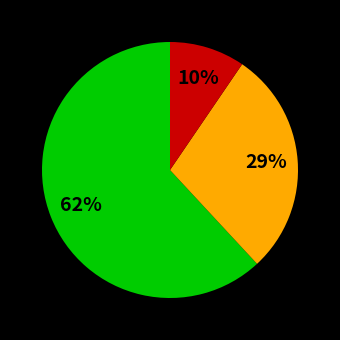

To the nearest percent, what is the average slice percentage?

33%